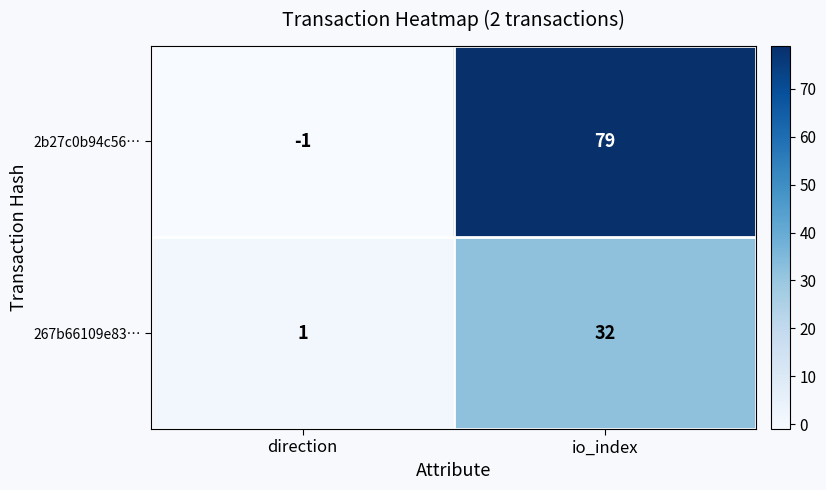

What is the sum of the 267b66109e83… values at direction and io_index?

33